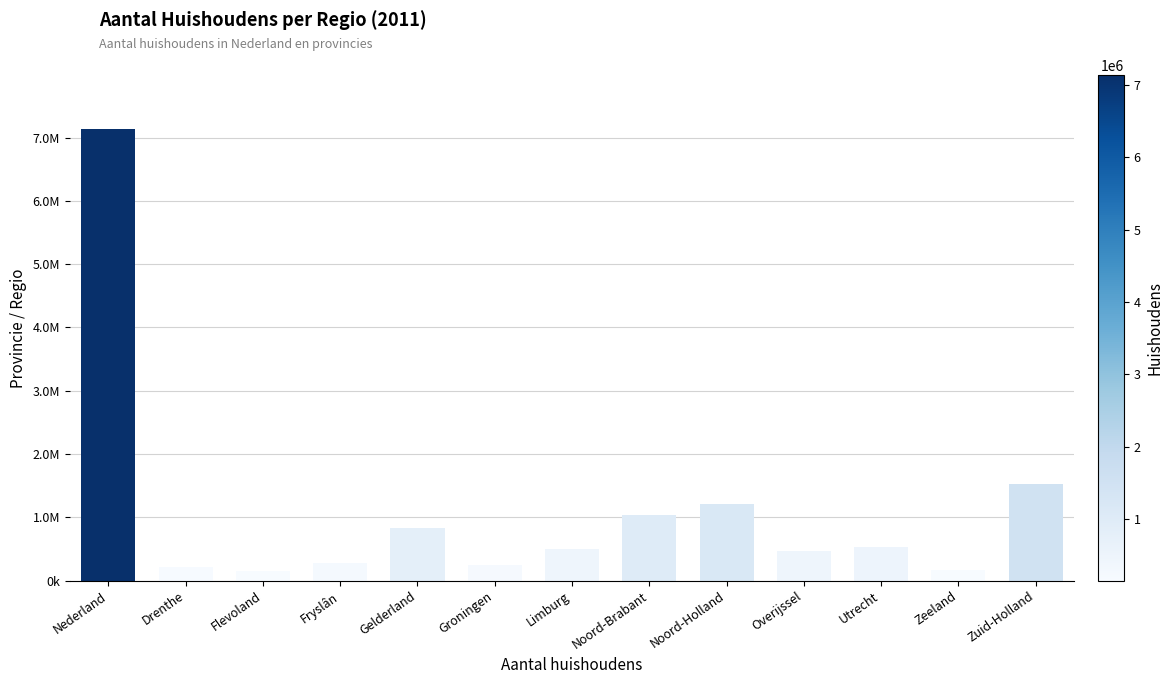

Where is the data nearest to the value 3643000?

Zuid-Holland